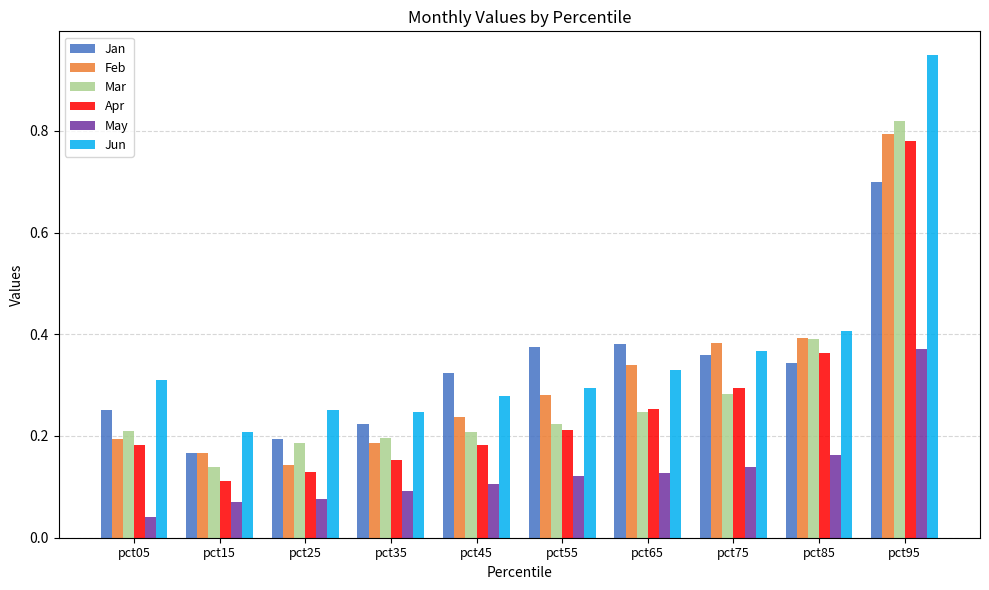

Where is Jan nearest to the value 0?

pct15